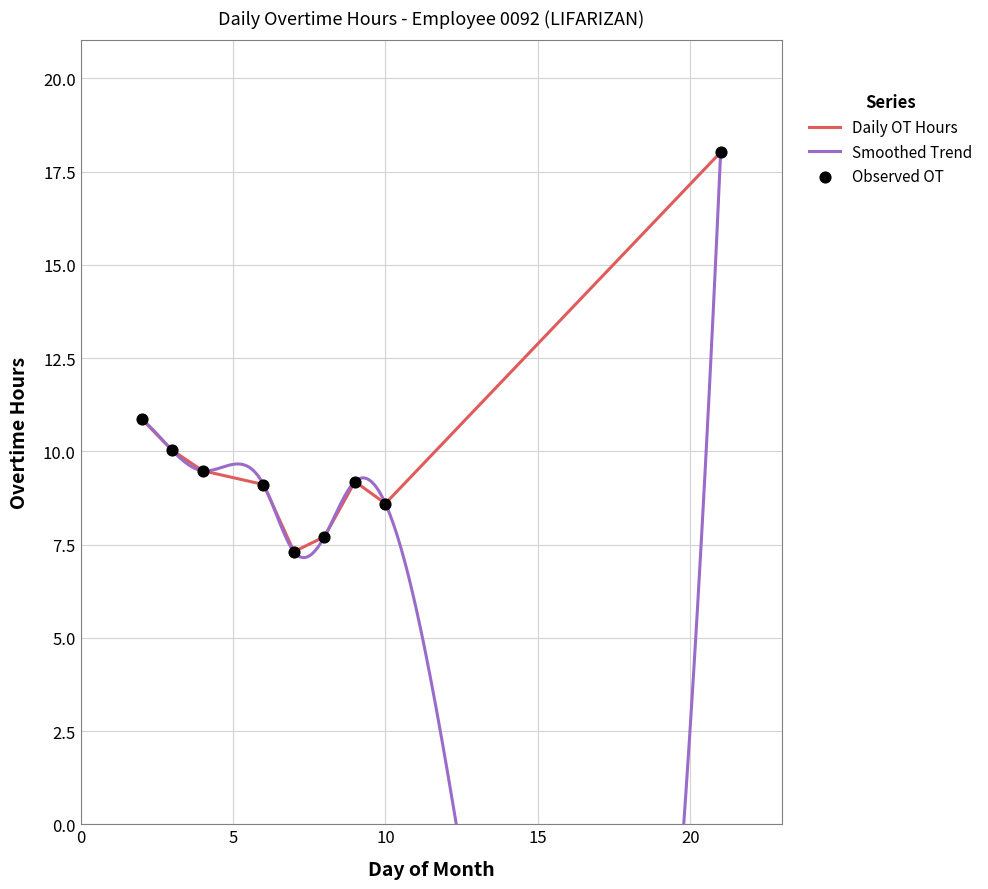

What is the ratio of the value at Day 4 to the value at Day 2?

0.9